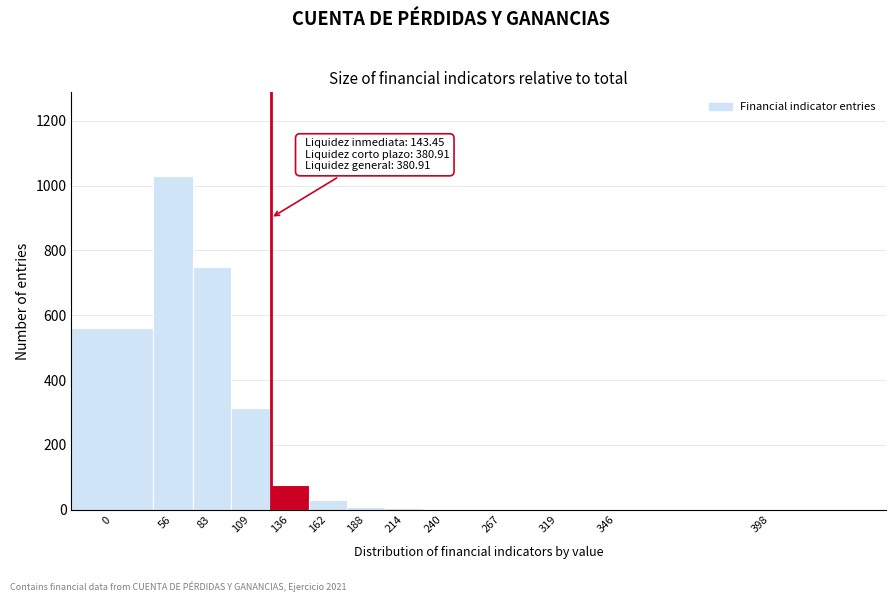

What is the sum of all values?

2783